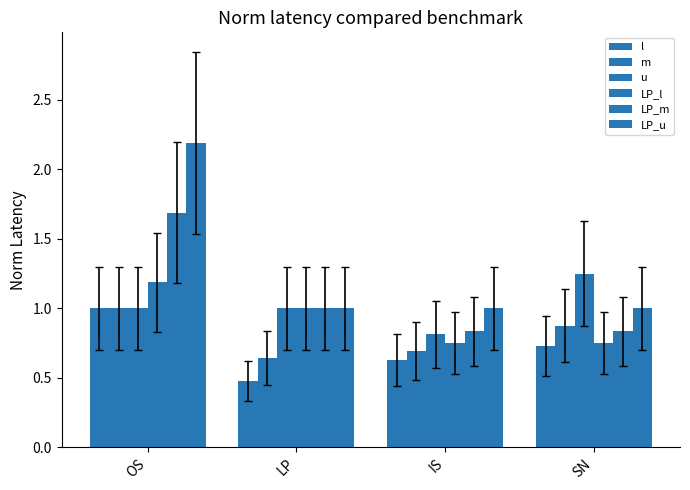

Reading left to right, list all the values displayed in this chart.

l: OS=1.0	LP=0.5	IS=0.6	SN=0.7
m: OS=1.0	LP=0.6	IS=0.7	SN=0.9
u: OS=1.0	LP=1.0	IS=0.8	SN=1.2
LP_l: OS=1.2	LP=1.0	IS=0.8	SN=0.8
LP_m: OS=1.7	LP=1.0	IS=0.8	SN=0.8
LP_u: OS=2.2	LP=1.0	IS=1.0	SN=1.0